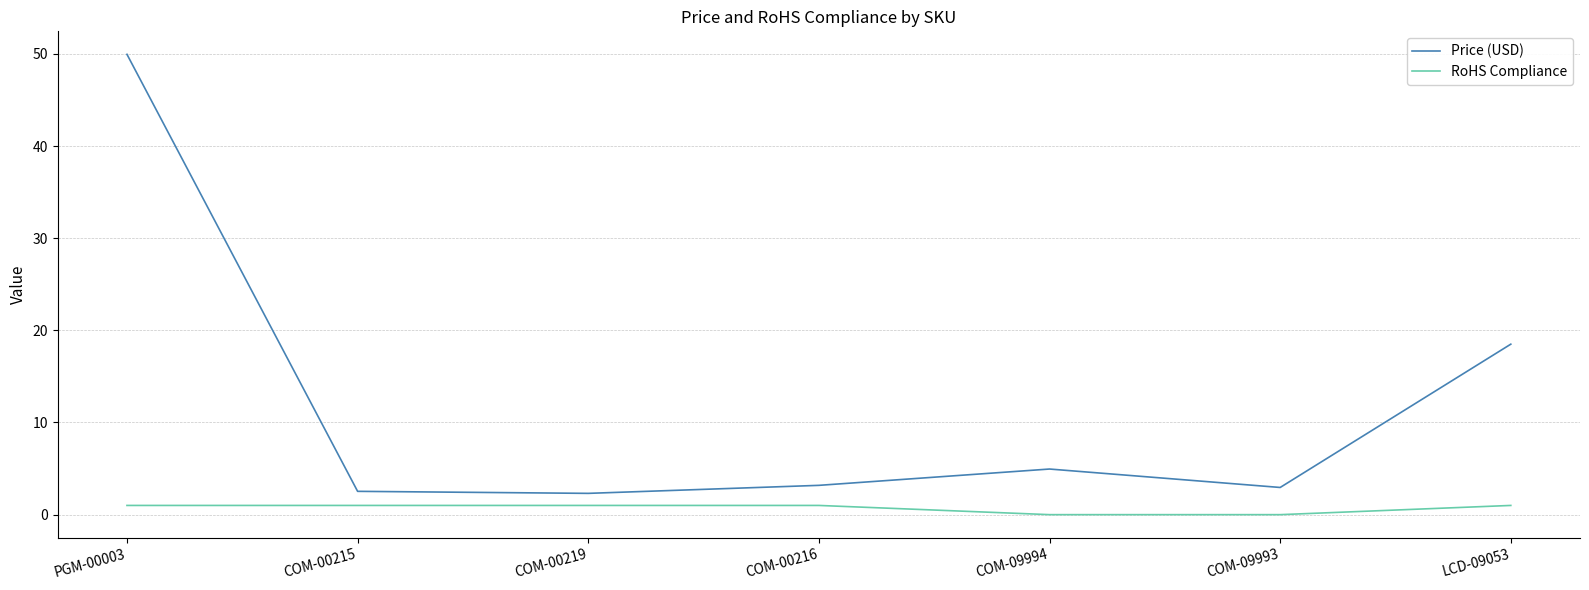

What is the highest value of the RoHS Compliance series?

1.0